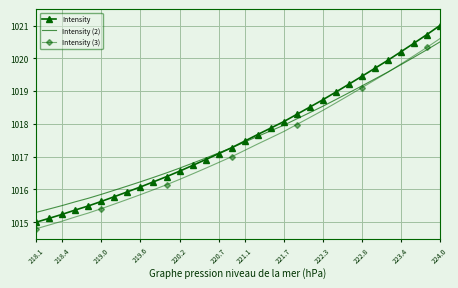

True or false: Intensity (2) has more than 2 points higher than both neighbors.

False